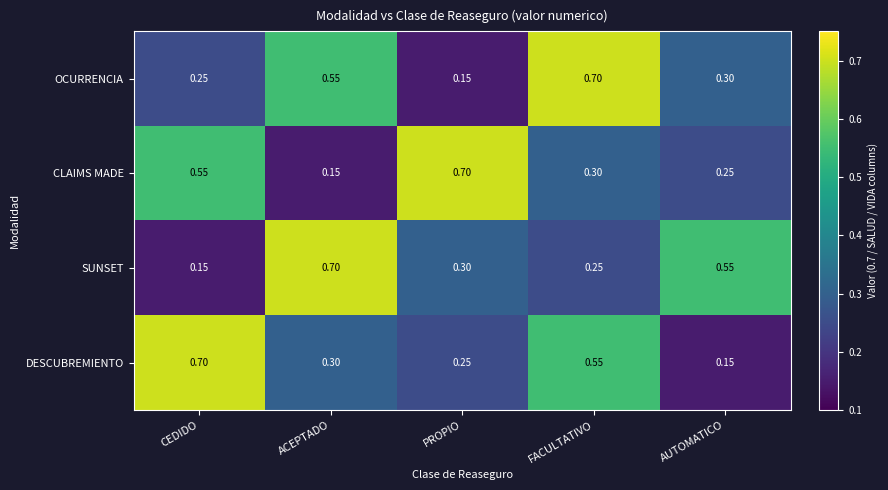

Is the value of OCURRENCIA at FACULTATIVO greater than the value of SUNSET at PROPIO?

Yes